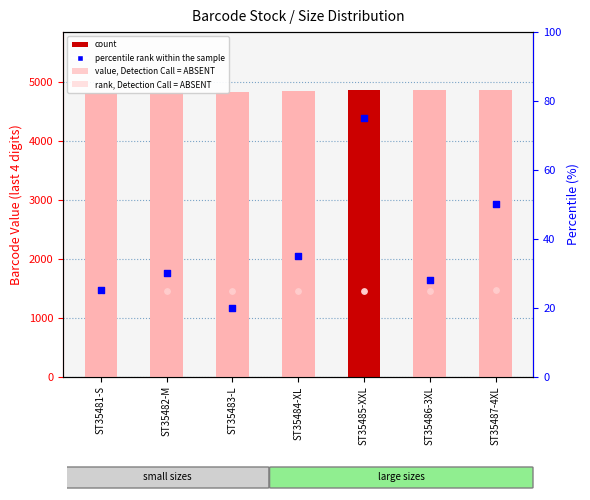

At which category is the sum across all series the highest?

ST35485-XXL